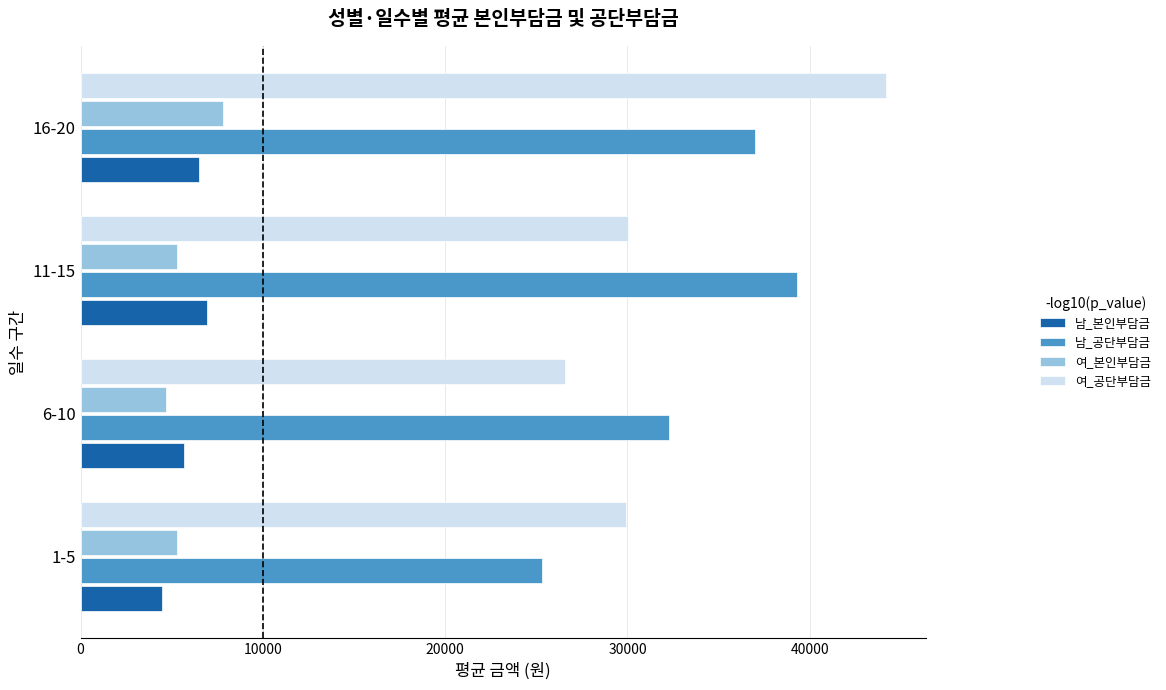

Which series has the widest spread of values?

여_공단부담금